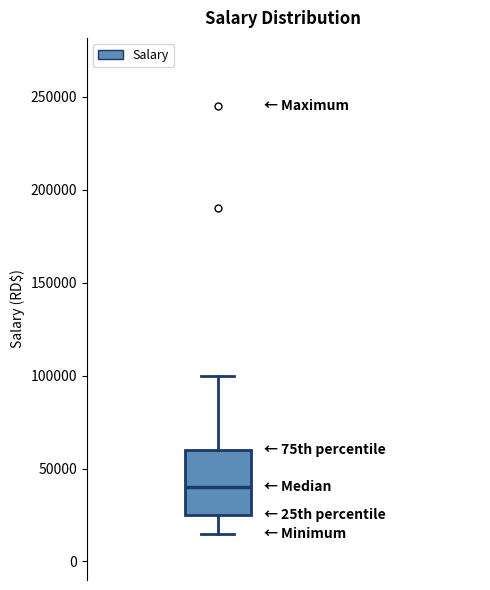

Transcribe this box plot: give where the median line is, the range the box spans, and where the two whiskers end, as read against the y-axis. The values are not printed on the chart, so give them approximately, as read against the axis.

median 40000, box 25000 to 60000, whiskers 15000 to 100000